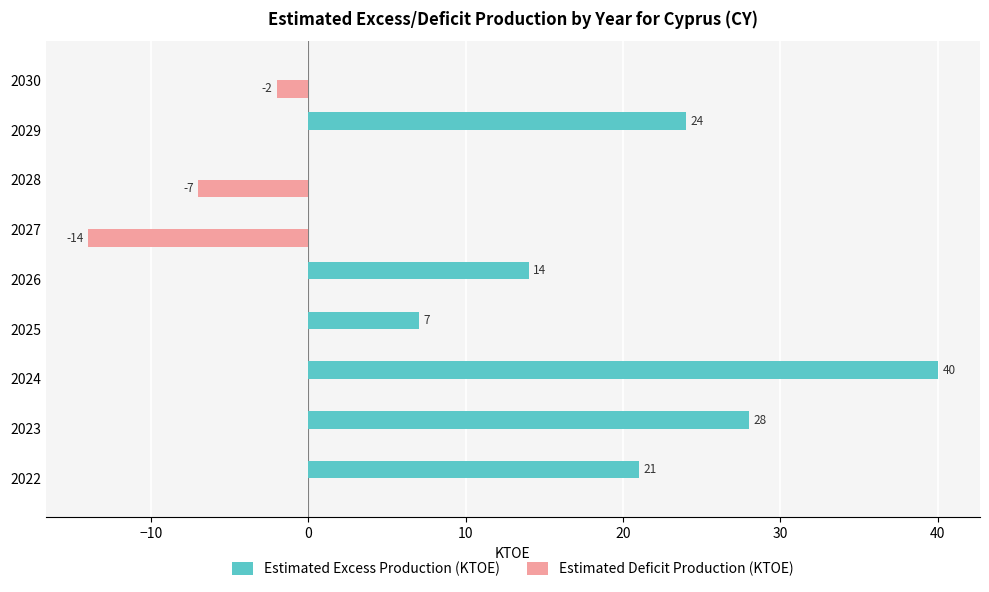

Between 2027 and 2030, which series saw the biggest shift?

Estimated Deficit Production (KTOE)